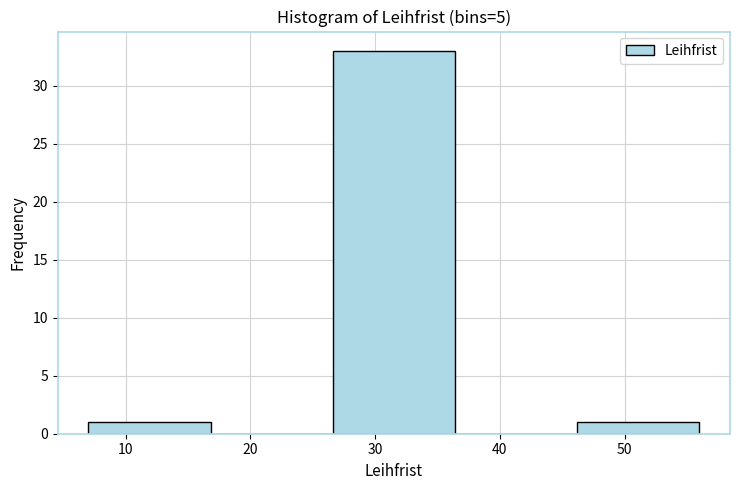

Which range on the x-axis has the tallest bar?

26.6 to 36.4